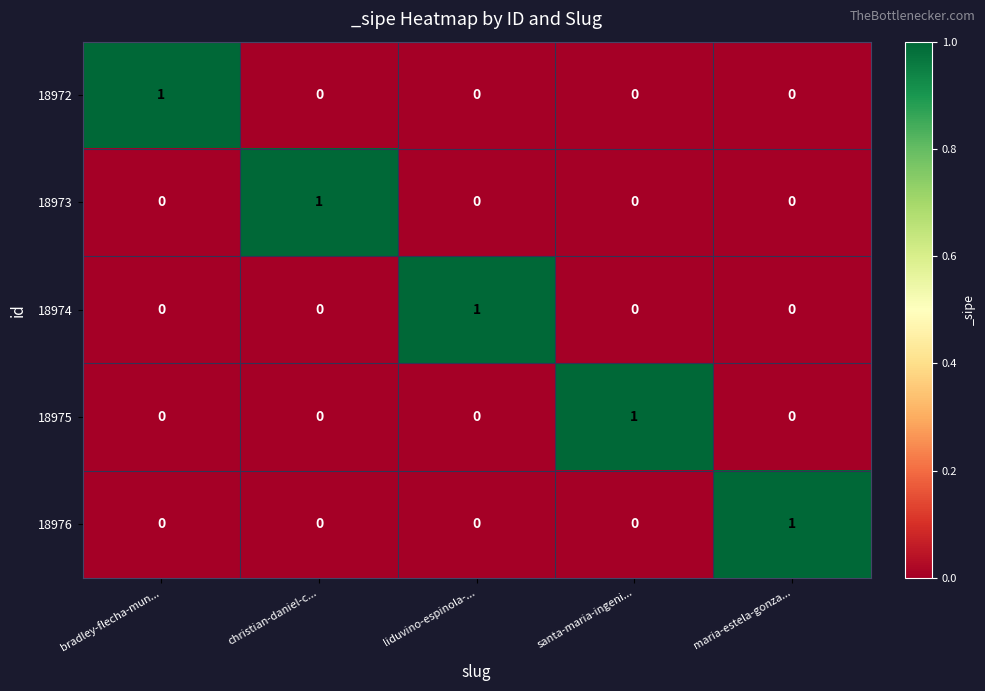

Reading left to right, extract all data points from this chart.

18972: 1	0	0	0	0
18973: 0	1	0	0	0
18974: 0	0	1	0	0
18975: 0	0	0	1	0
18976: 0	0	0	0	1